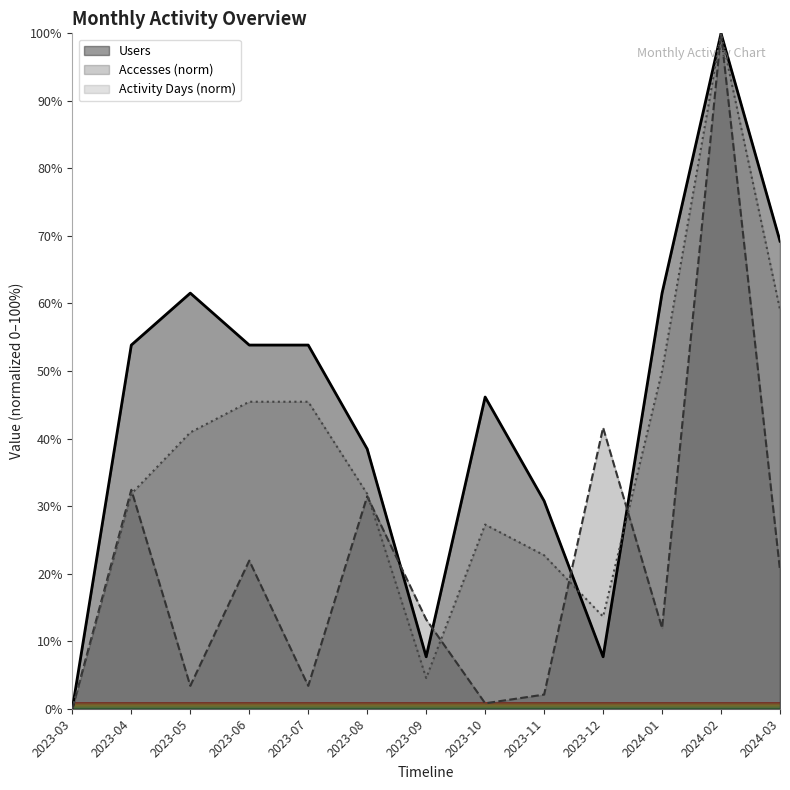

Reading right to left, list all the values displayed in this chart.

Users: 69.2	100.0	61.5	7.7	30.8	46.2	7.7	38.5	53.8	53.8	61.5	53.8	0.0
Accesses: 20.5	100.0	11.9	41.6	2.1	0.8	13.2	31.5	3.4	21.9	3.4	32.4	0.0
Activity Days: 59.1	100.0	50.0	13.6	22.7	27.3	4.5	31.8	45.5	45.5	40.9	31.8	0.0